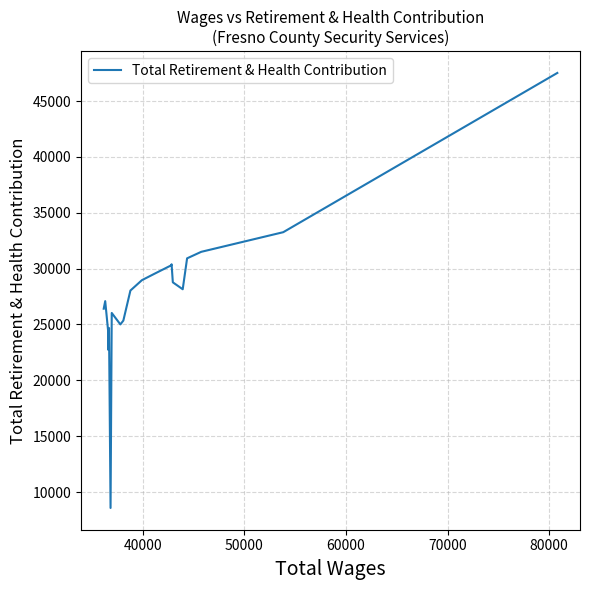

How many lines are shown in the chart?

1